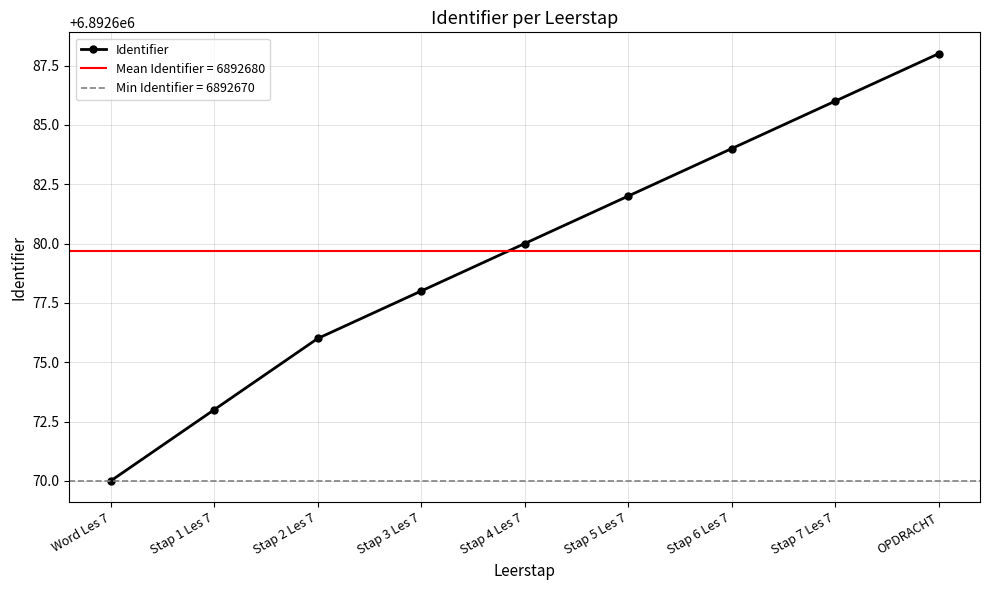

Does the chart have visible grid lines?

Yes